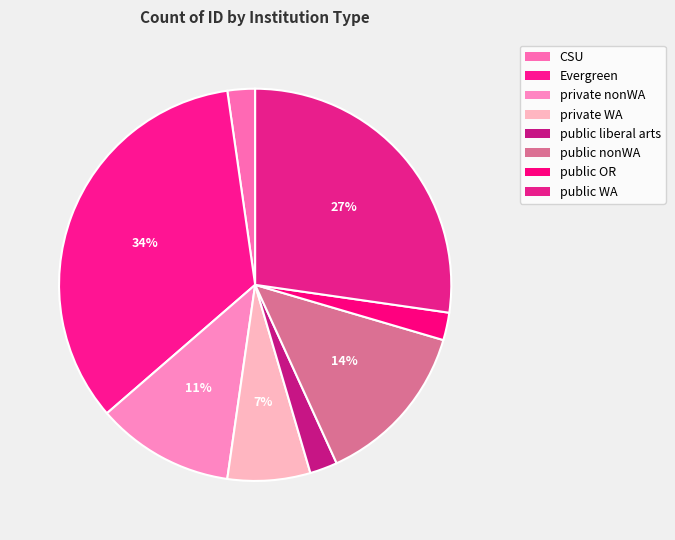

Which slice is the largest?

Evergreen